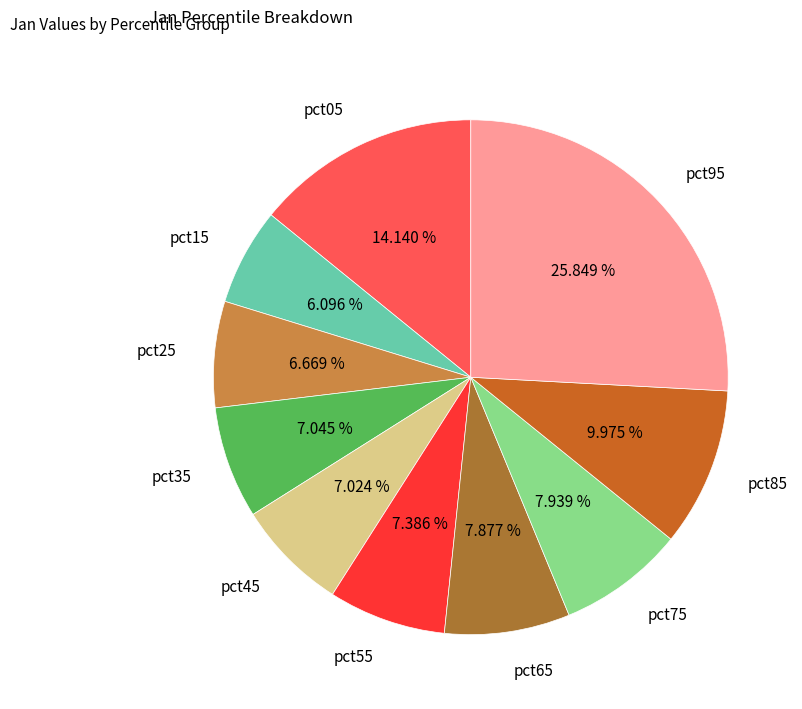

Is it true that pct05 is 14% of the pie?

True